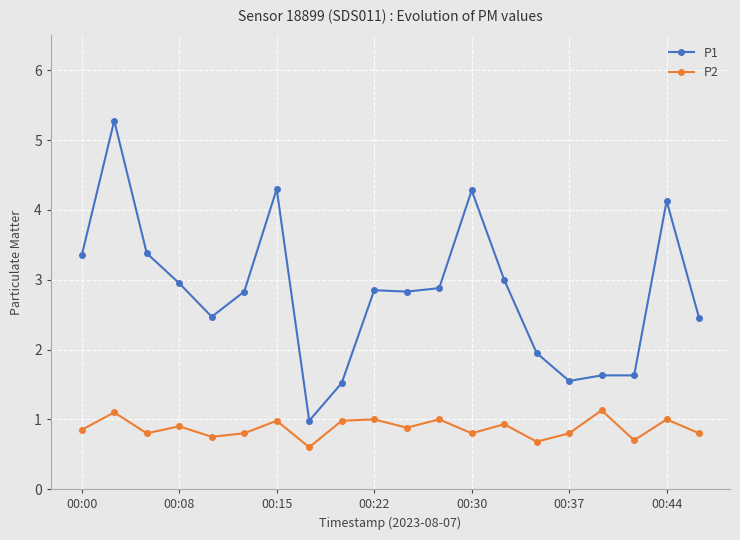

What is the value of the P2 point at the 20th from the left?

0.8